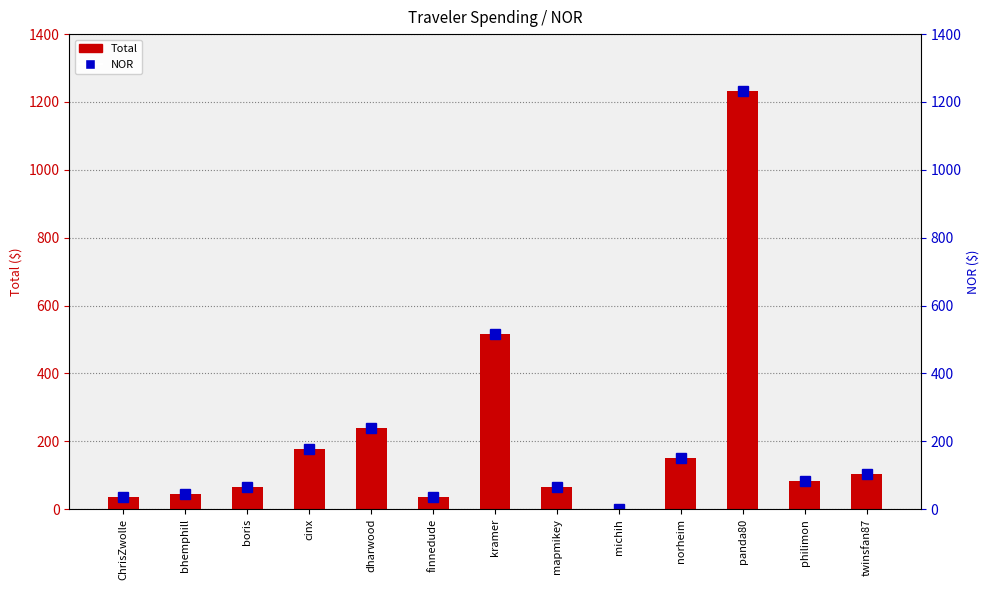

What is the difference between the NOR values at twinsfan87 and cinx?

72.8